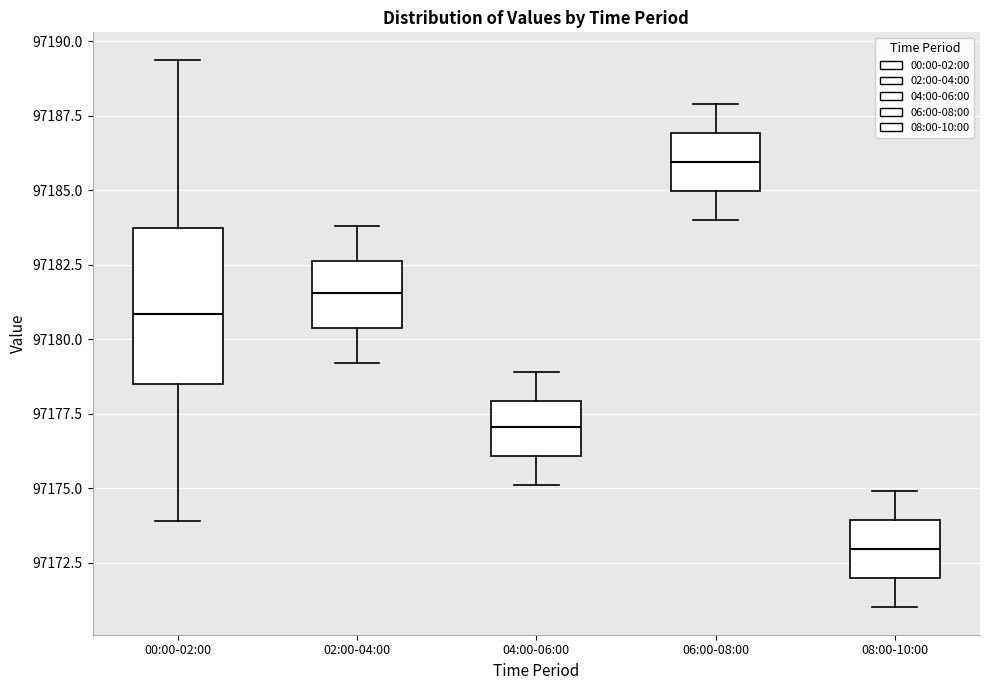

Reading left to right, read every box against the y-axis: the position of its median line, the range the box covers, and the ends of its whiskers. The values are not printed on the chart, so give them approximately, as read against the axis.

00:00-02:00: median 97181.0, box 97178.5 to 97183.5, whiskers 97174.0 to 97189.5
02:00-04:00: median 97181.5, box 97180.5 to 97182.5, whiskers 97179.0 to 97184.0
04:00-06:00: median 97177.0, box 97176.0 to 97178.0, whiskers 97175.0 to 97179.0
06:00-08:00: median 97186.0, box 97185.0 to 97187.0, whiskers 97184.0 to 97188.0
08:00-10:00: median 97173.0, box 97172.0 to 97174.0, whiskers 97171.0 to 97175.0